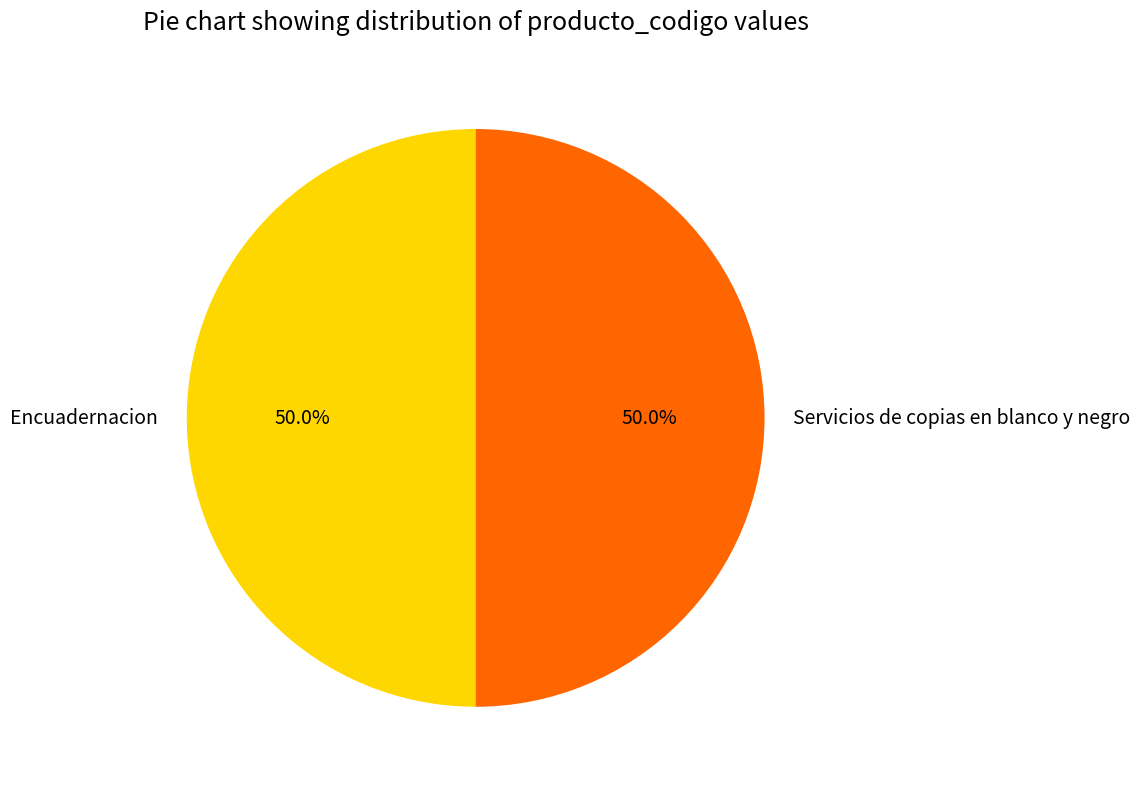

What percentage is NOT represented by Servicios de copias en blanco y negro?

50.0%